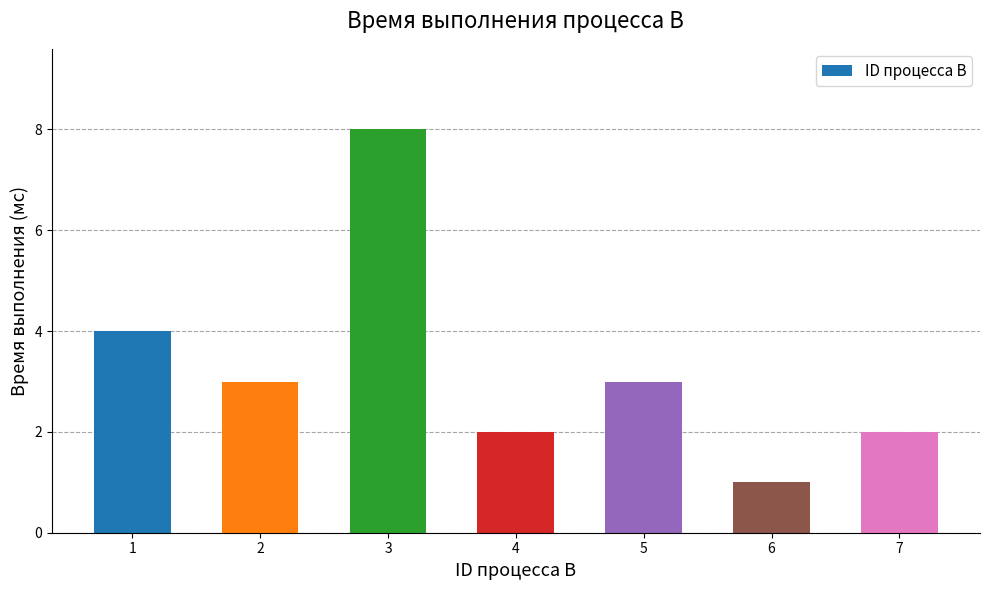

What is the difference between the values at 4 and 3?

6